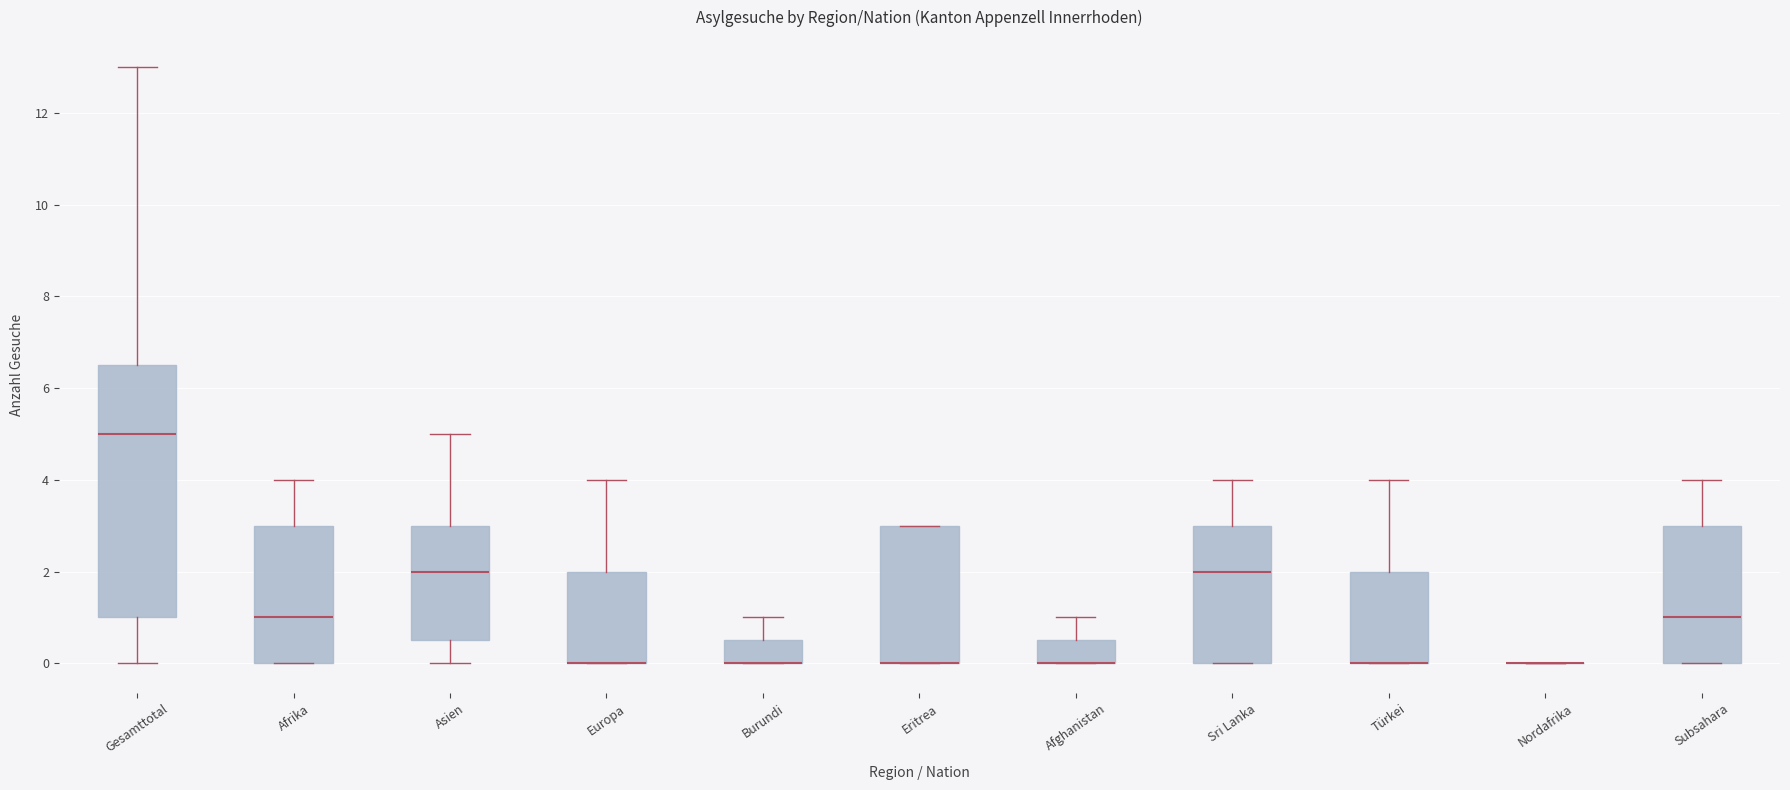

Comparing the boxes themselves (not the whiskers), which one is the tallest?

Gesamttotal